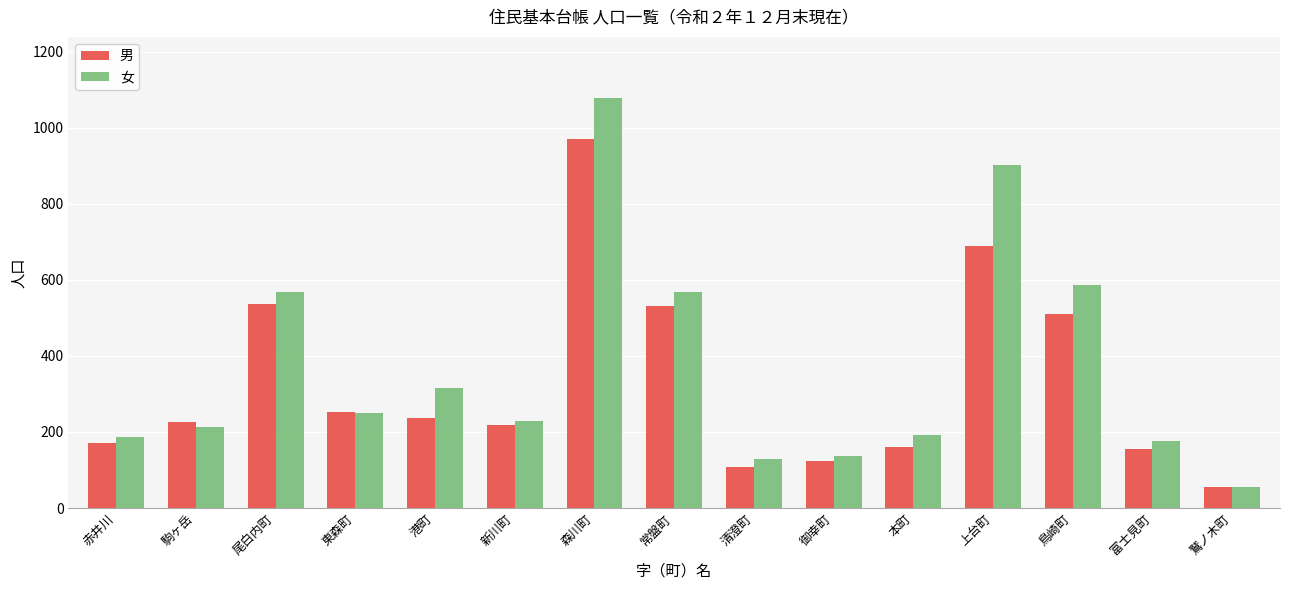

What is the average value of the 女 series?

372